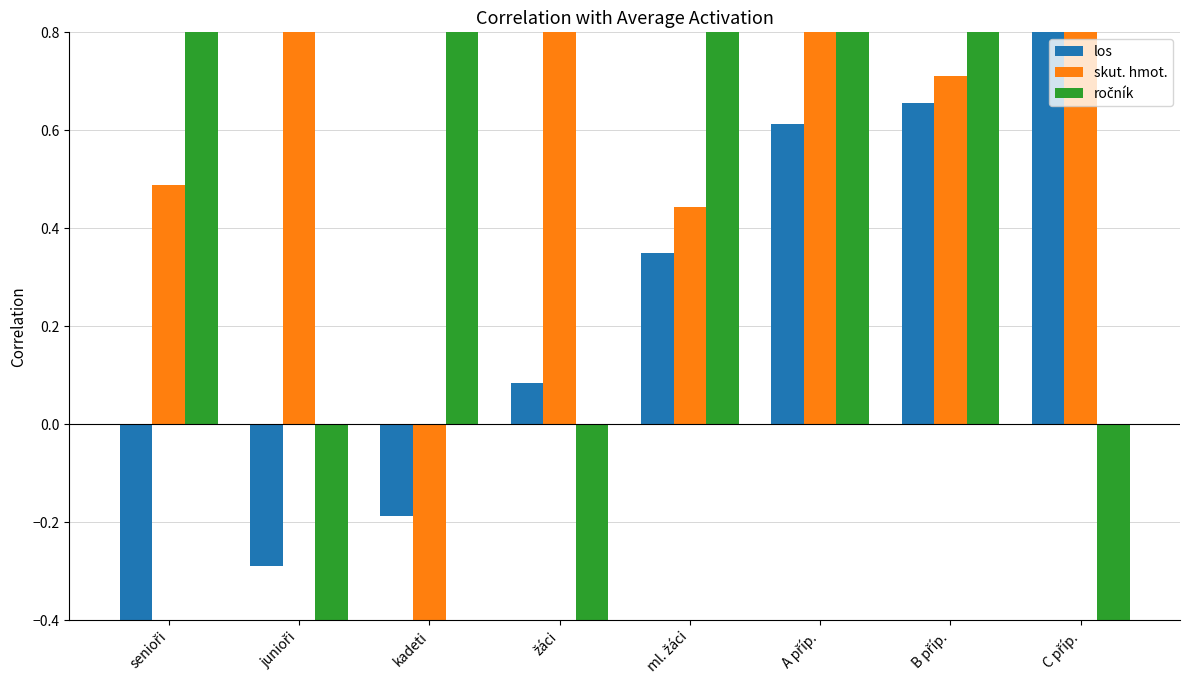

What is the highest value of the skut. hmot. series?

0.8